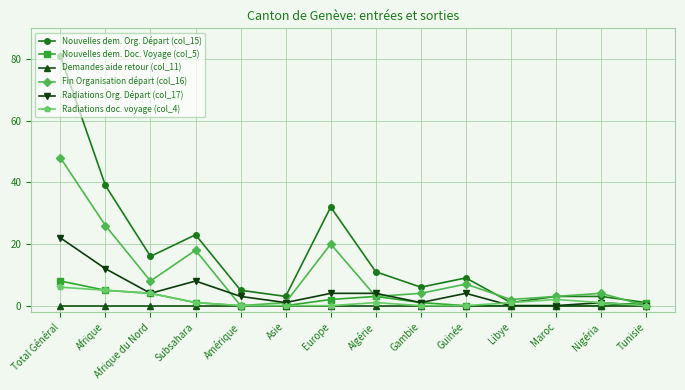

Which series ends up on top after the final intersection of Fin Organisation départ (col_16) and Nouvelles dem. Org. Départ (col_15)?

Nouvelles dem. Org. Départ (col_15)